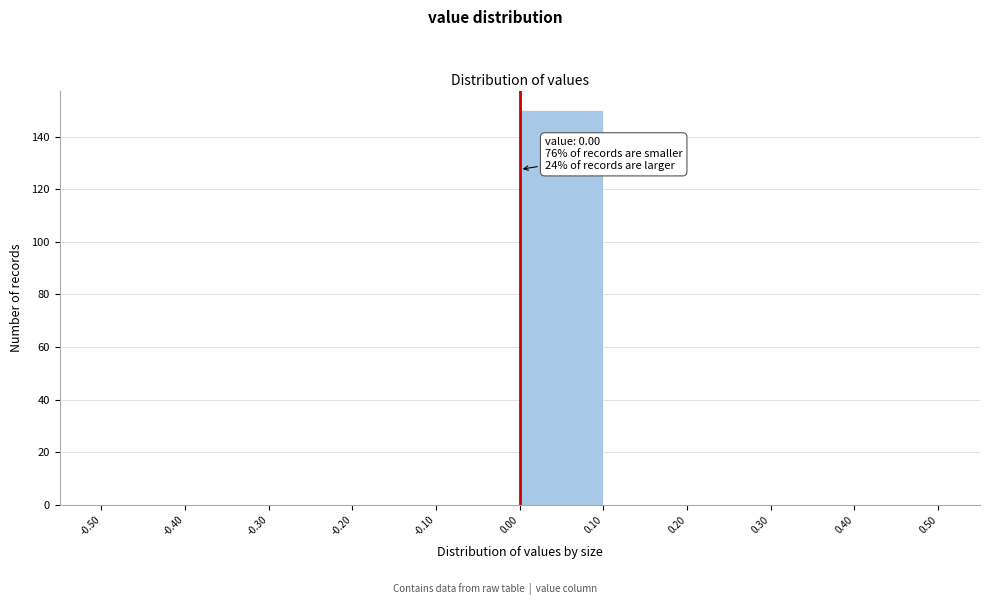

Which range on the x-axis has the tallest bar?

0.00 to 0.10